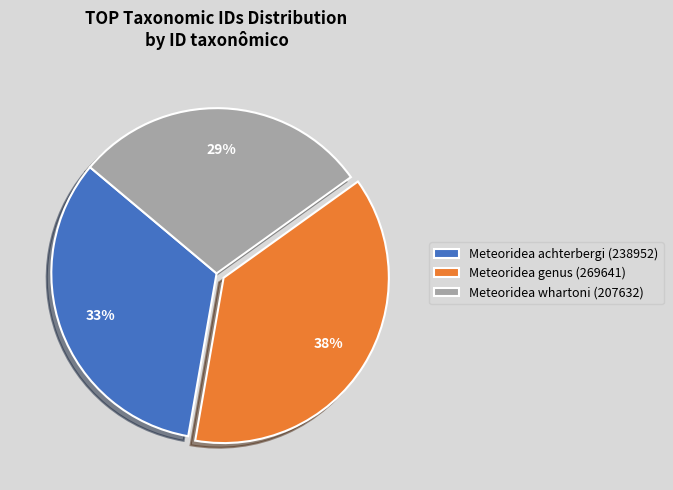

To the nearest percent, what portion does Meteoridea achterbergi (238952) represent?

33%